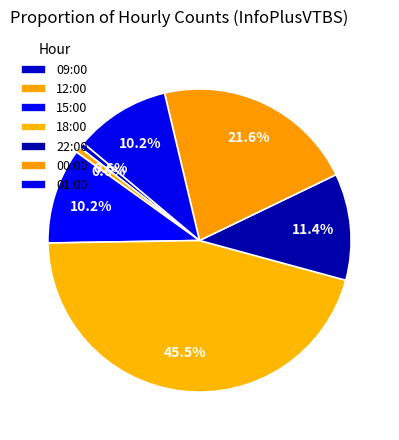

How many slices are in this pie chart?

7